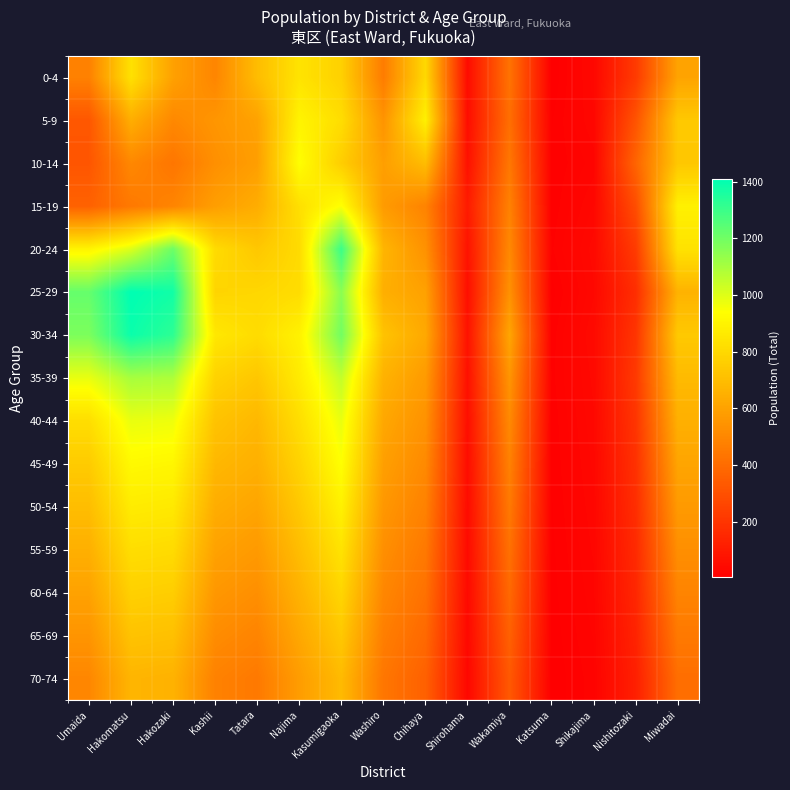

Reading left to right, list all the values displayed in this chart.

0-4: Umaida=478	Hakomatsu=830	Hakozaki=595	Kashii=496	Tatara=697	Najima=841	Kasumigaoka=771	Washiro=460	Chihaya=800	Shirohama=49	Wakamiya=426	Katsuma=3	Shikajima=33	Nishitozaki=218	Miwadai=606
5-9: Umaida=323	Hakomatsu=643	Hakozaki=505	Kashii=555	Tatara=600	Najima=899	Kasumigaoka=819	Washiro=547	Chihaya=885	Shirohama=53	Wakamiya=411	Katsuma=8	Shikajima=30	Nishitozaki=311	Miwadai=741
10-14: Umaida=319	Hakomatsu=504	Hakozaki=438	Kashii=532	Tatara=587	Najima=938	Kasumigaoka=760	Washiro=589	Chihaya=697	Shirohama=68	Wakamiya=443	Katsuma=9	Shikajima=22	Nishitozaki=374	Miwadai=737
15-19: Umaida=364	Hakomatsu=450	Hakozaki=492	Kashii=587	Tatara=639	Najima=825	Kasumigaoka=946	Washiro=575	Chihaya=487	Shirohama=104	Wakamiya=481	Katsuma=10	Shikajima=31	Nishitozaki=287	Miwadai=888
20-24: Umaida=900	Hakomatsu=1004	Hakozaki=1208	Kashii=810	Tatara=737	Najima=808	Kasumigaoka=1299	Washiro=671	Chihaya=539	Shirohama=75	Wakamiya=508	Katsuma=13	Shikajima=39	Nishitozaki=222	Miwadai=837
25-29: Umaida=1222	Hakomatsu=1409	Hakozaki=1376	Kashii=786	Tatara=794	Najima=814	Kasumigaoka=1153	Washiro=647	Chihaya=597	Shirohama=60	Wakamiya=538	Katsuma=6	Shikajima=35	Nishitozaki=172	Miwadai=661
30-34: Umaida=1180	Hakomatsu=1388	Hakozaki=1325	Kashii=856	Tatara=812	Najima=893	Kasumigaoka=1198	Washiro=720	Chihaya=623	Shirohama=72	Wakamiya=612	Katsuma=11	Shikajima=42	Nishitozaki=198	Miwadai=743
35-39: Umaida=980	Hakomatsu=1102	Hakozaki=1089	Kashii=778	Tatara=734	Najima=867	Kasumigaoka=1050	Washiro=658	Chihaya=572	Shirohama=65	Wakamiya=551	Katsuma=12	Shikajima=38	Nishitozaki=215	Miwadai=689
40-44: Umaida=820	Hakomatsu=980	Hakozaki=970	Kashii=720	Tatara=680	Najima=820	Kasumigaoka=980	Washiro=620	Chihaya=540	Shirohama=58	Wakamiya=510	Katsuma=10	Shikajima=35	Nishitozaki=198	Miwadai=650
45-49: Umaida=750	Hakomatsu=920	Hakozaki=910	Kashii=680	Tatara=650	Najima=780	Kasumigaoka=940	Washiro=590	Chihaya=510	Shirohama=52	Wakamiya=480	Katsuma=9	Shikajima=32	Nishitozaki=185	Miwadai=610
50-54: Umaida=700	Hakomatsu=870	Hakozaki=860	Kashii=640	Tatara=610	Najima=740	Kasumigaoka=890	Washiro=560	Chihaya=480	Shirohama=48	Wakamiya=450	Katsuma=8	Shikajima=29	Nishitozaki=172	Miwadai=570
55-59: Umaida=650	Hakomatsu=820	Hakozaki=810	Kashii=600	Tatara=570	Najima=700	Kasumigaoka=840	Washiro=530	Chihaya=450	Shirohama=44	Wakamiya=420	Katsuma=7	Shikajima=26	Nishitozaki=159	Miwadai=530
60-64: Umaida=600	Hakomatsu=770	Hakozaki=760	Kashii=560	Tatara=530	Najima=660	Kasumigaoka=790	Washiro=500	Chihaya=420	Shirohama=40	Wakamiya=390	Katsuma=6	Shikajima=23	Nishitozaki=146	Miwadai=490
65-69: Umaida=550	Hakomatsu=720	Hakozaki=710	Kashii=520	Tatara=490	Najima=620	Kasumigaoka=740	Washiro=470	Chihaya=390	Shirohama=36	Wakamiya=360	Katsuma=5	Shikajima=20	Nishitozaki=133	Miwadai=450
70-74: Umaida=500	Hakomatsu=670	Hakozaki=660	Kashii=480	Tatara=450	Najima=580	Kasumigaoka=690	Washiro=440	Chihaya=360	Shirohama=32	Wakamiya=330	Katsuma=4	Shikajima=17	Nishitozaki=120	Miwadai=410